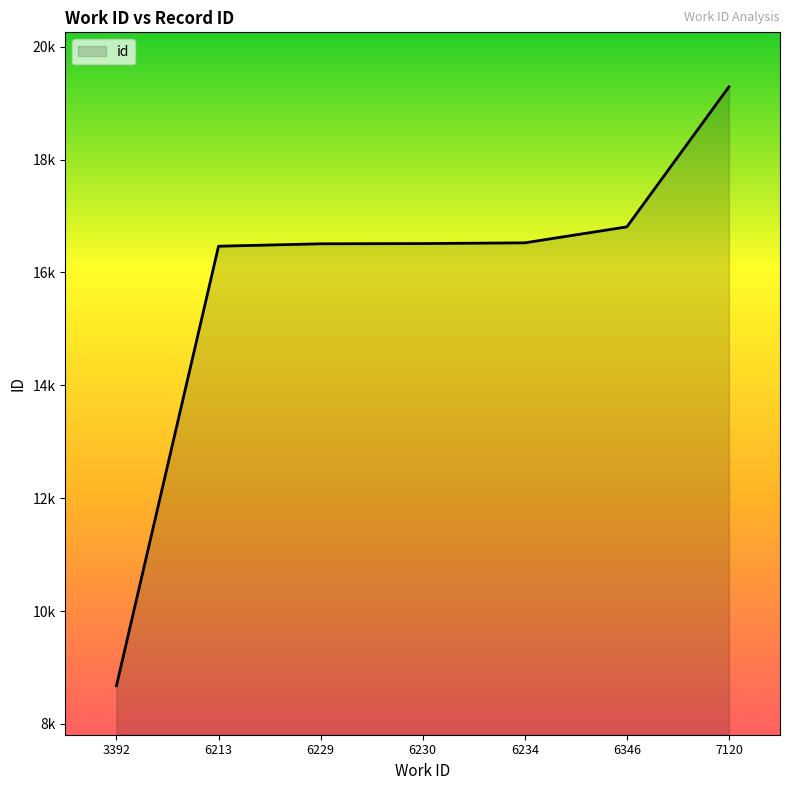

Which has a higher value, 6230 or 6229?

6230